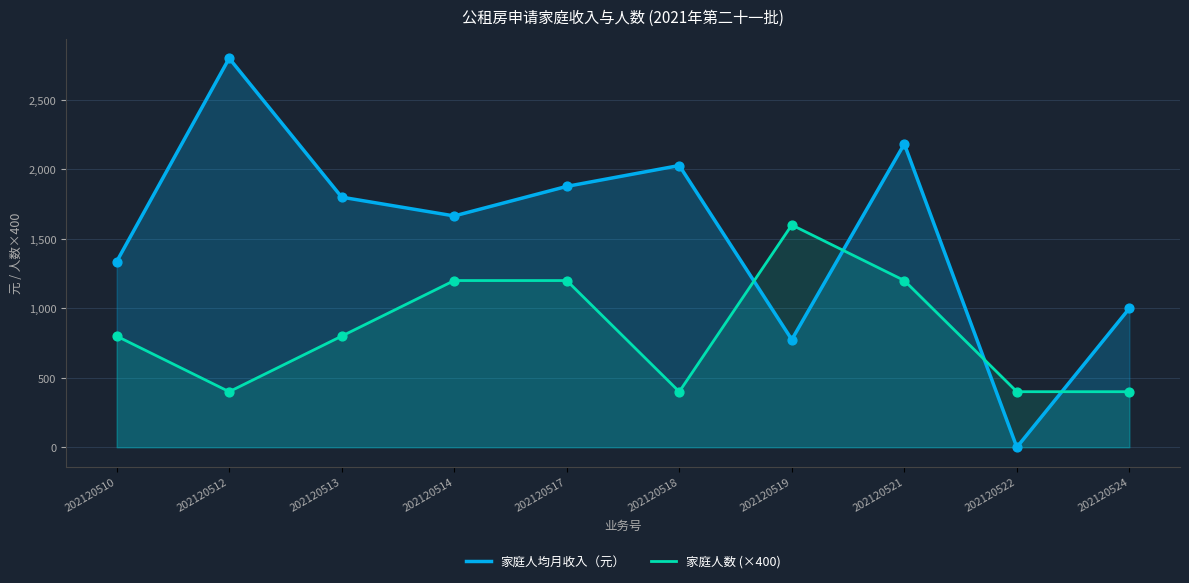

Which series has the largest total across all categories?

家庭人均月收入（元）